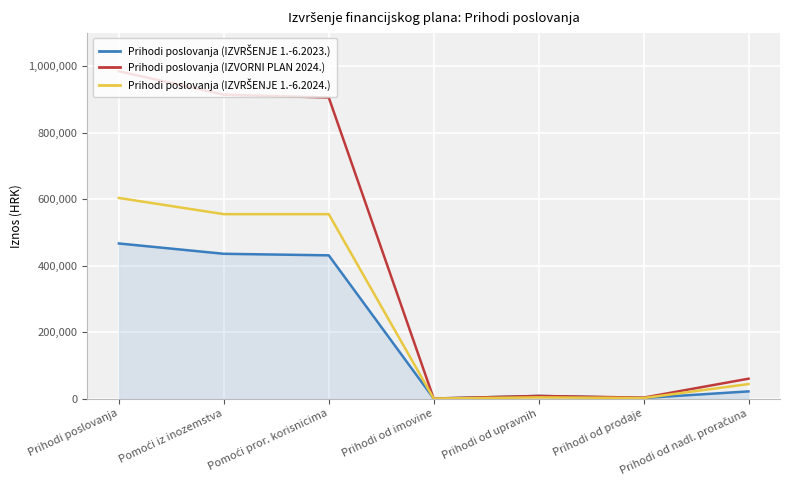

What position from the left is Prihodi od prodaje?

6